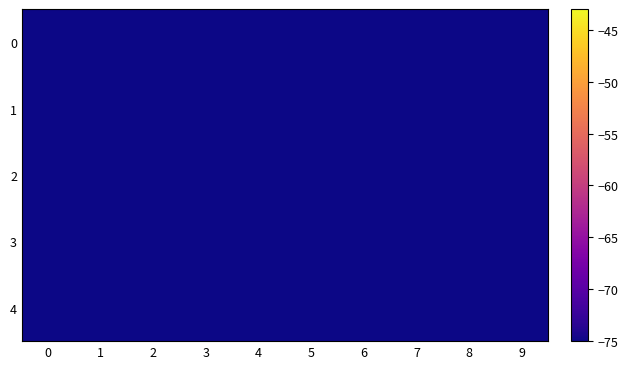

Which series has the widest spread of values?

1